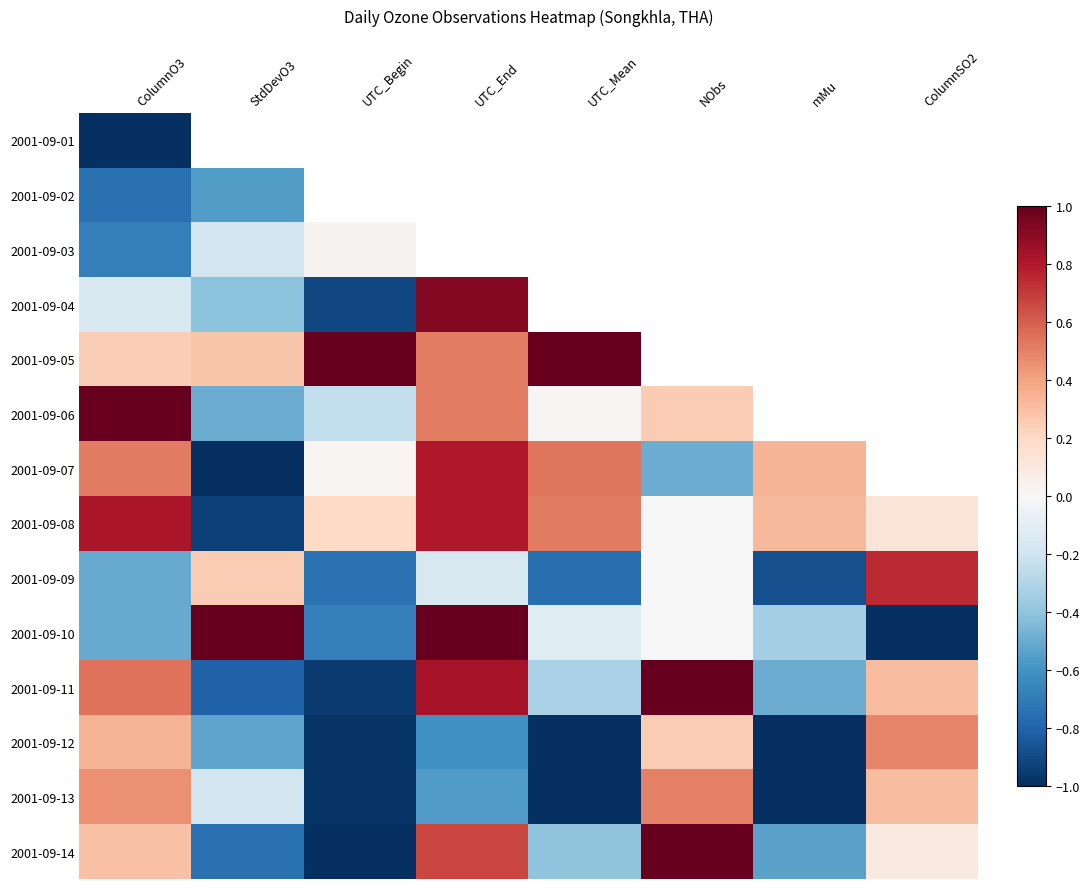

List the labels in order of 2001-09-01 value, largest first.

ColumnO3, StdDevO3, UTC_Begin, UTC_End, UTC_Mean, NObs, mMu, ColumnSO2